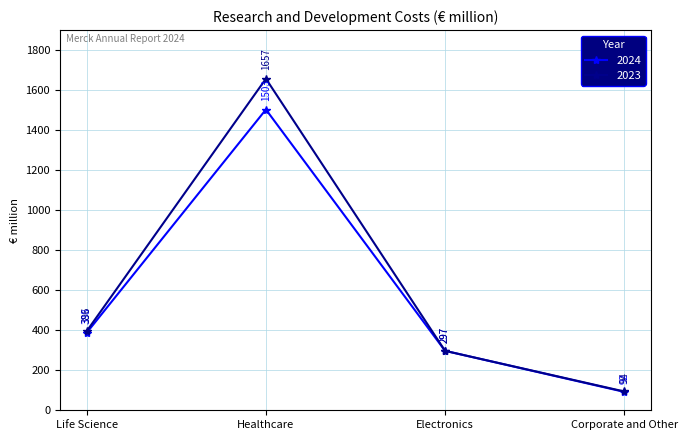

Reading left to right, what are all the values shown in this chart?

2024: 388	1503	297	92
2023: 396	1657	297	94